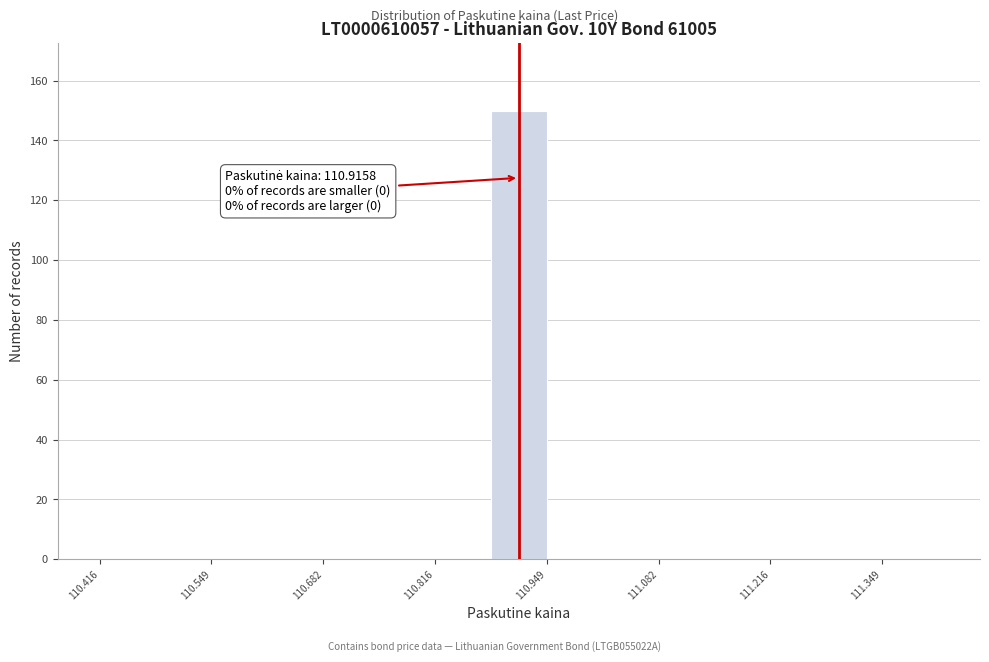

Read against the x-axis, roughly where is the centre of the tallest bar?

110.92